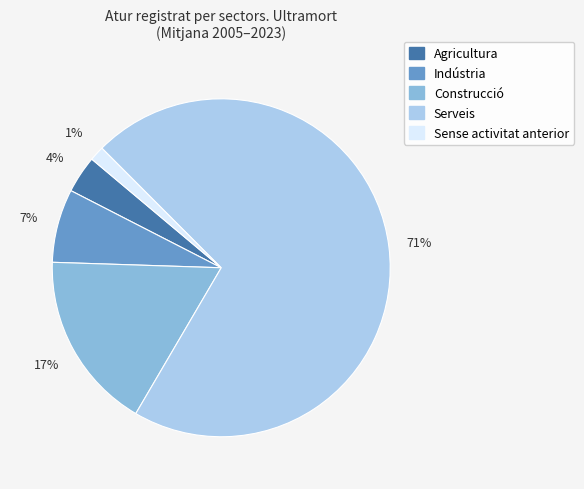

Is it true that Agricultura is 4% of the pie?

True